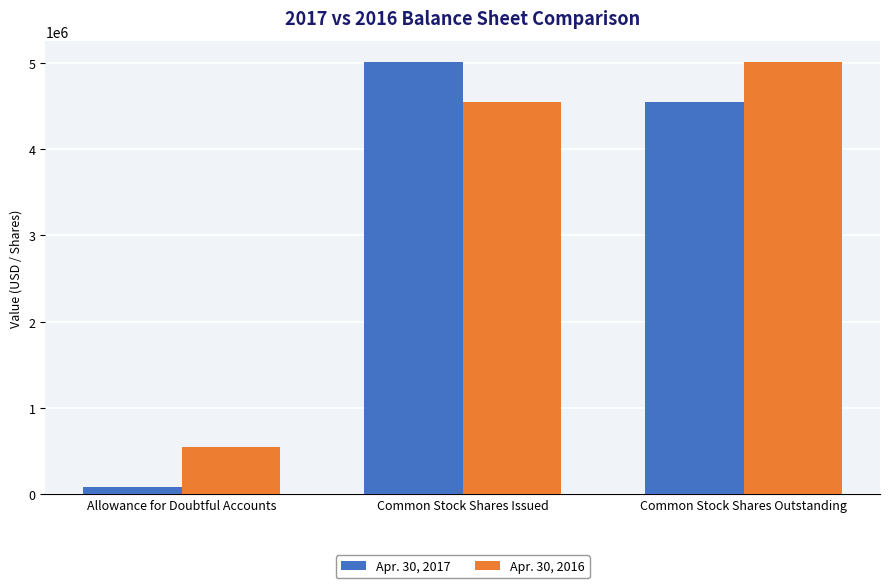

Is the value of Apr. 30, 2017 at Common Stock Shares Issued greater than the value of Apr. 30, 2016 at Common Stock Shares Issued?

Yes